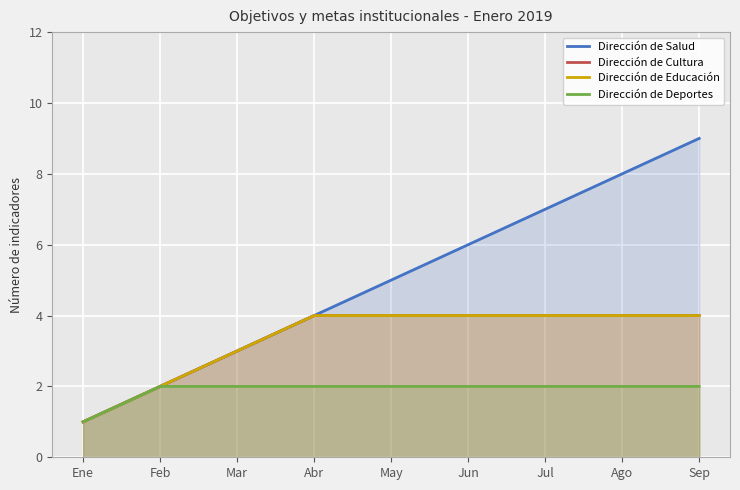

At Abr, list the series in order from largest to smallest.

Dirección de Salud, Dirección de Cultura, Dirección de Educación, Dirección de Deportes